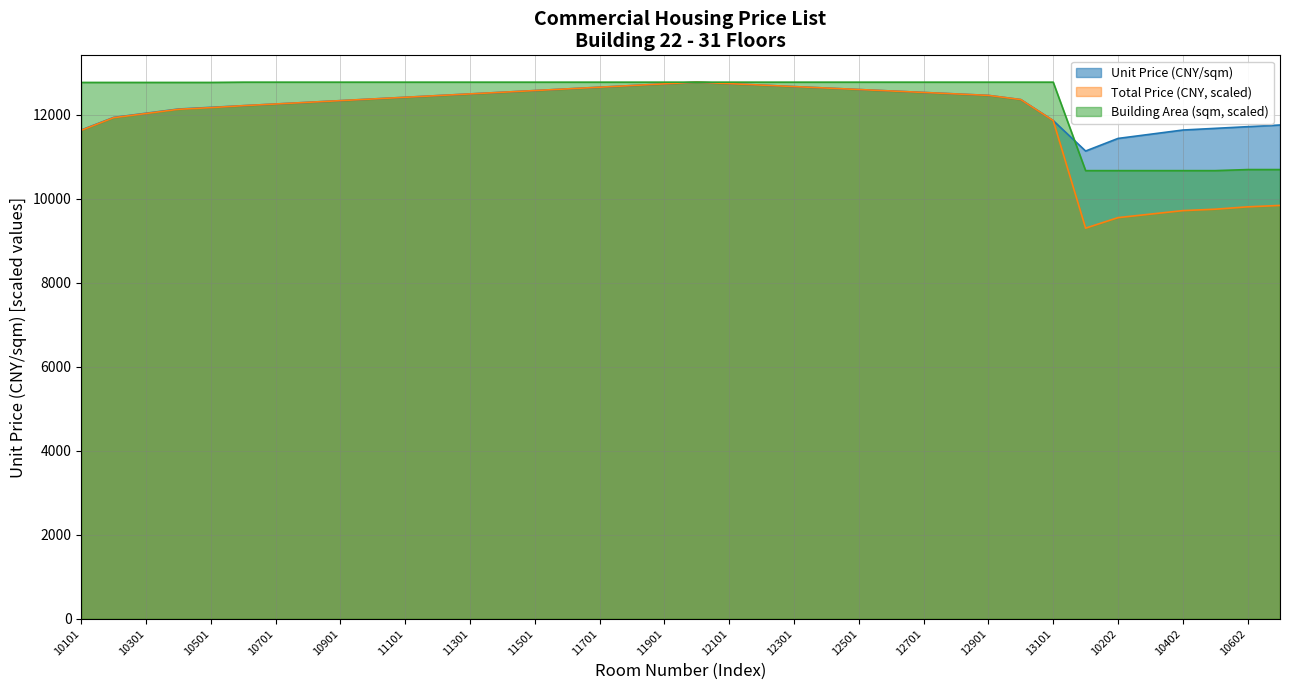

What is the sum of all Building Area (sqm) values?

470909.7